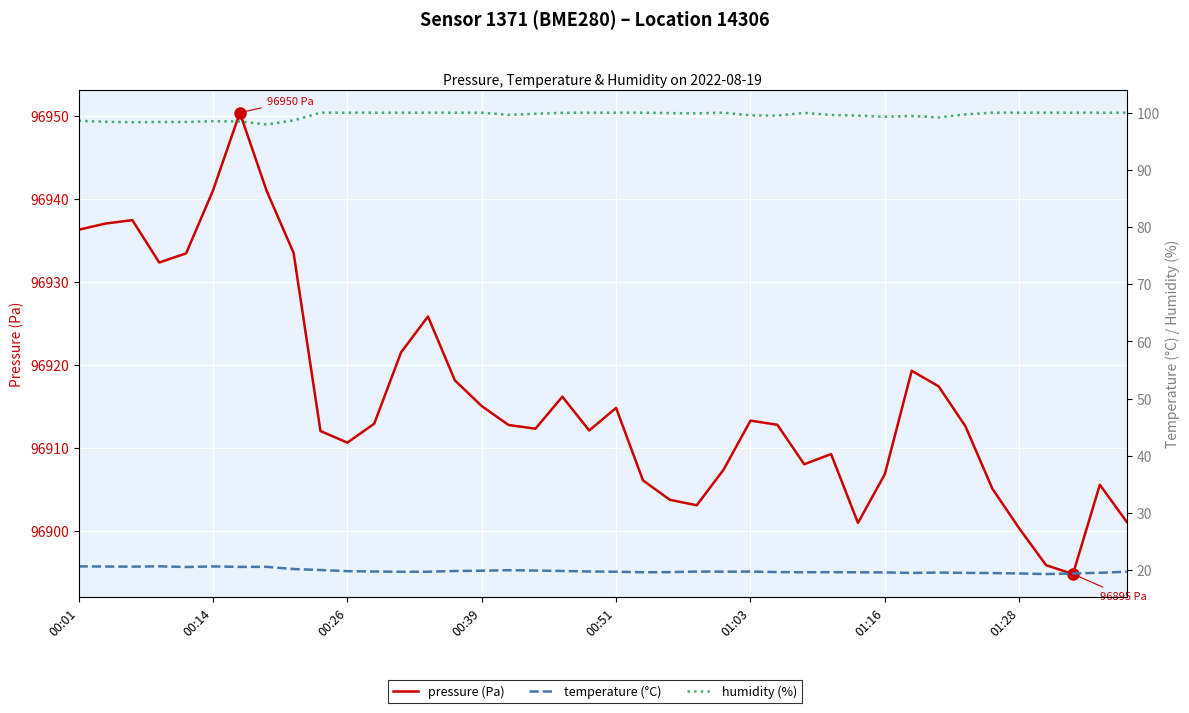

Reading left to right, what are all the values shown in this chart?

pressure (Pa): 96936.2	96937.0	96937.4	96932.3	96933.4	96941.0	96950.3	96940.9	96933.5	96912.0	96910.6	96912.9	96921.5	96925.8	96918.1	96915.0	96912.8	96912.3	96916.2	96912.1	96914.8	96906.1	96903.8	96903.1	96907.4	96913.3	96912.8	96908.0	96909.2	96901.0	96906.8	96919.3	96917.4	96912.6	96905.1	96900.3	96895.9	96894.8	96905.6	96901.1
temperature (°C): 20.6	20.6	20.6	20.6	20.5	20.6	20.6	20.6	20.2	20.0	19.8	19.7	19.7	19.7	19.8	19.9	20.0	19.9	19.8	19.7	19.7	19.6	19.6	19.7	19.7	19.7	19.6	19.6	19.6	19.6	19.6	19.5	19.6	19.5	19.5	19.4	19.3	19.4	19.5	19.7
humidity (%): 98.6	98.4	98.3	98.4	98.4	98.5	98.5	97.9	98.7	100.0	100.0	100.0	100.0	100.0	100.0	100.0	99.6	99.8	100.0	100.0	100.0	100.0	99.9	99.9	100.0	99.5	99.5	100.0	99.6	99.5	99.3	99.4	99.2	99.7	100.0	100.0	100.0	100.0	100.0	100.0